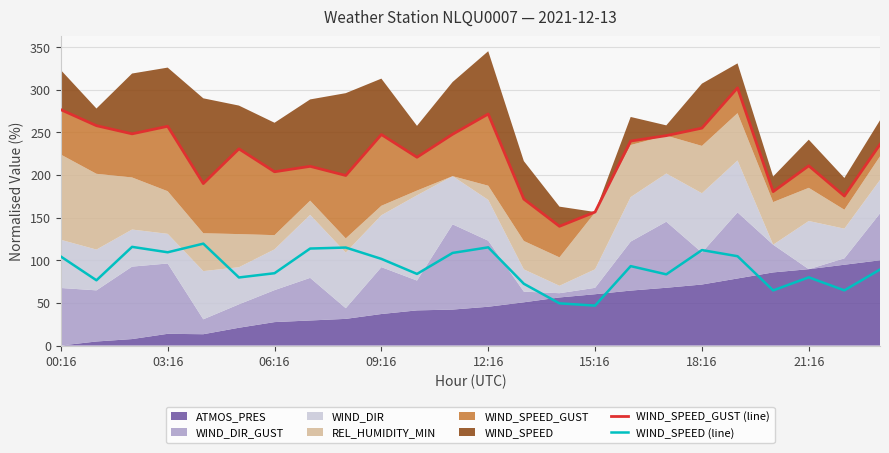

What is the greatest value displayed?

302.3